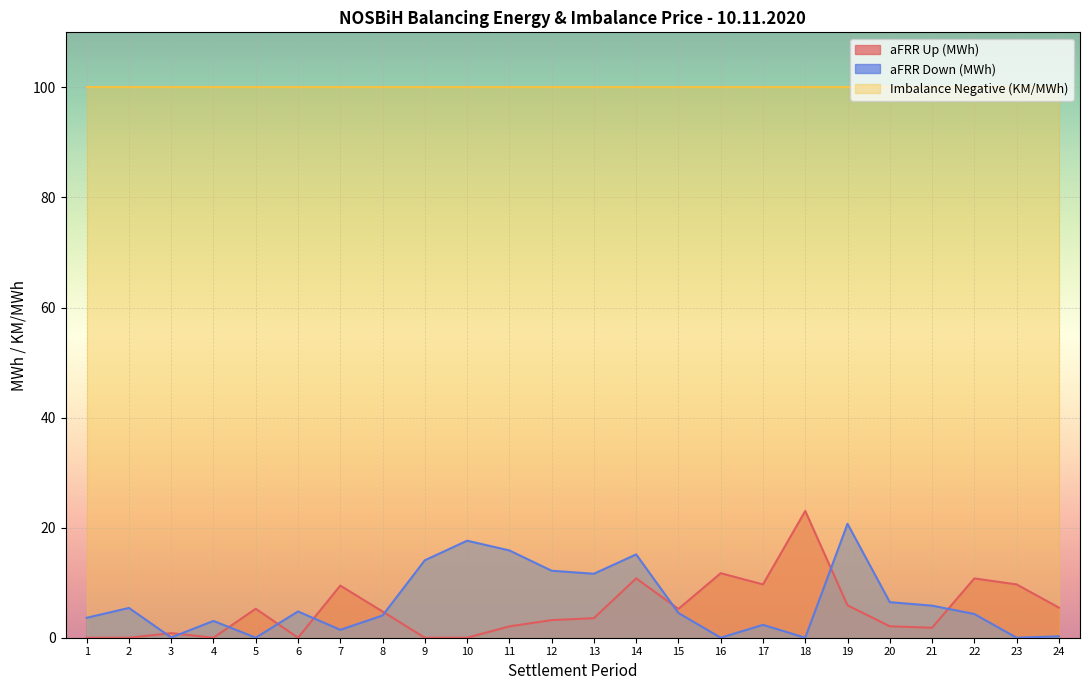

Between 7 and 24, which is larger?

7